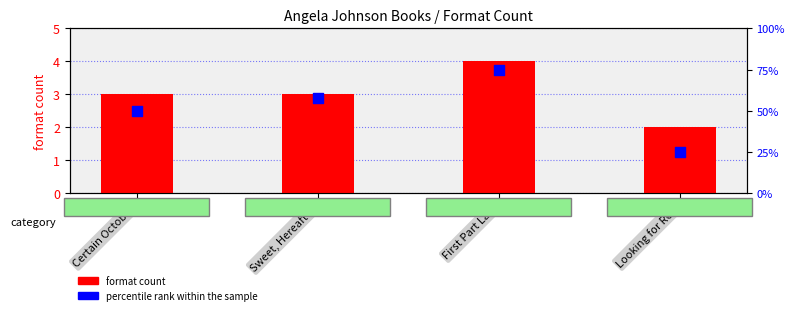

What are all the series names shown in the legend?

format count, percentile rank within the sample